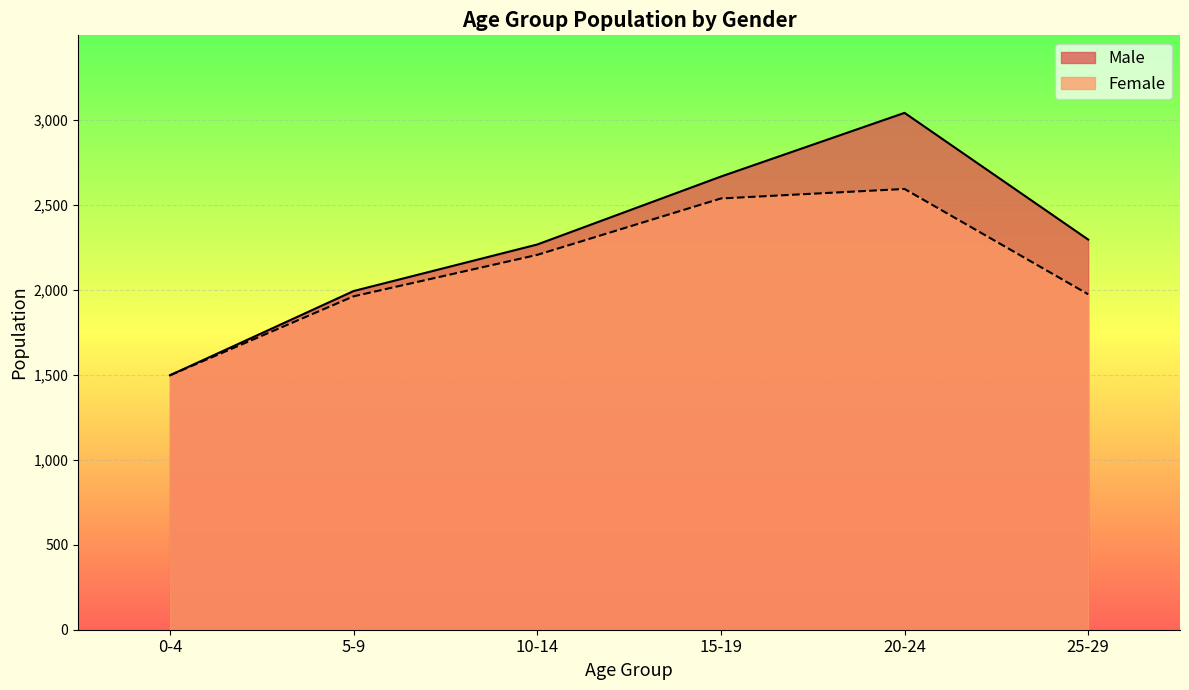

The value of Female at 5-9 is 793. True or false?

False